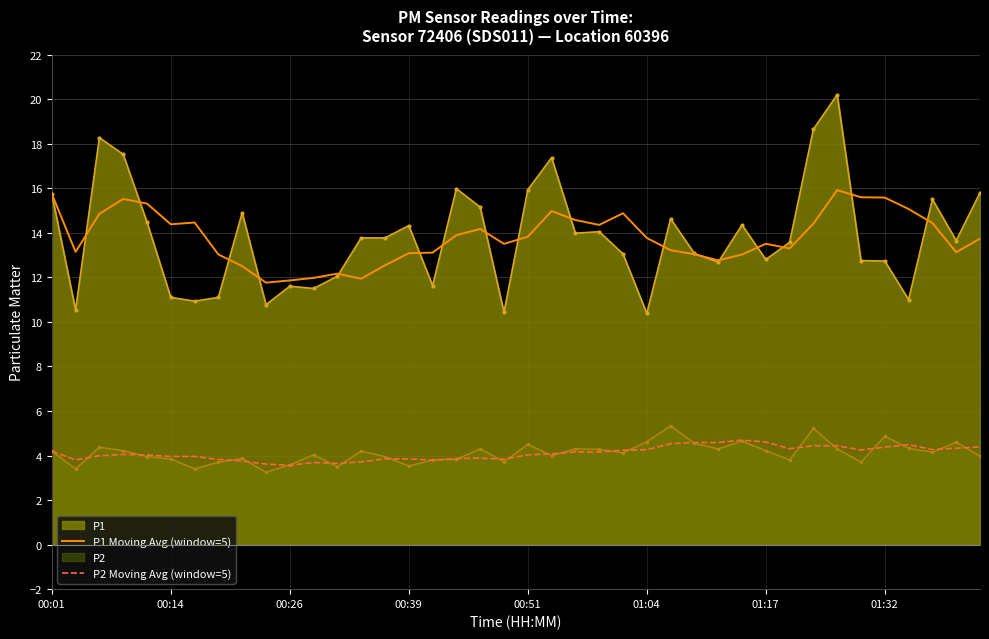

What is the sum of all P2 Moving Avg (window=5) values?

164.0